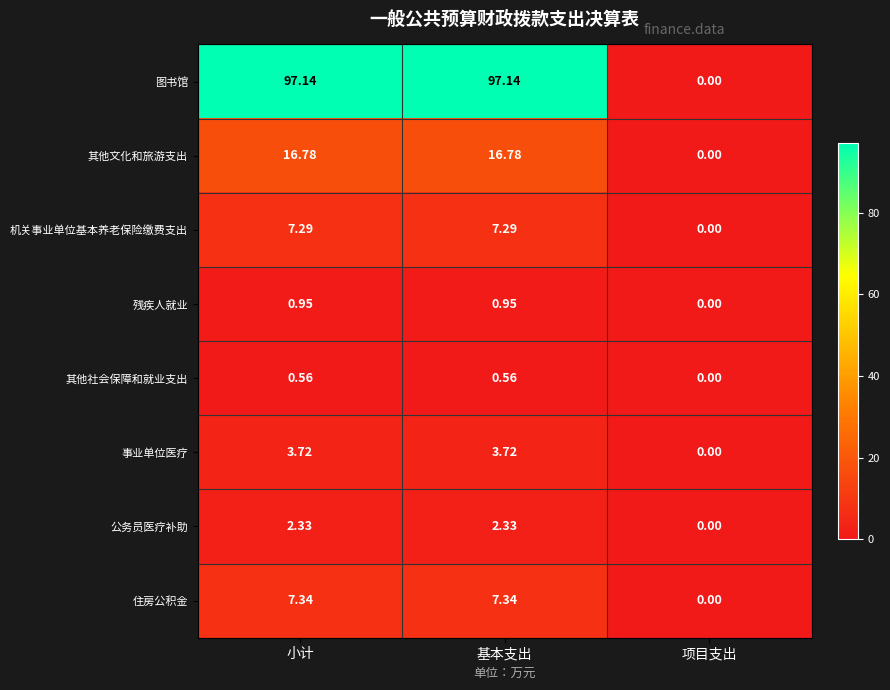

Which category has the lowest value across all series?

项目支出